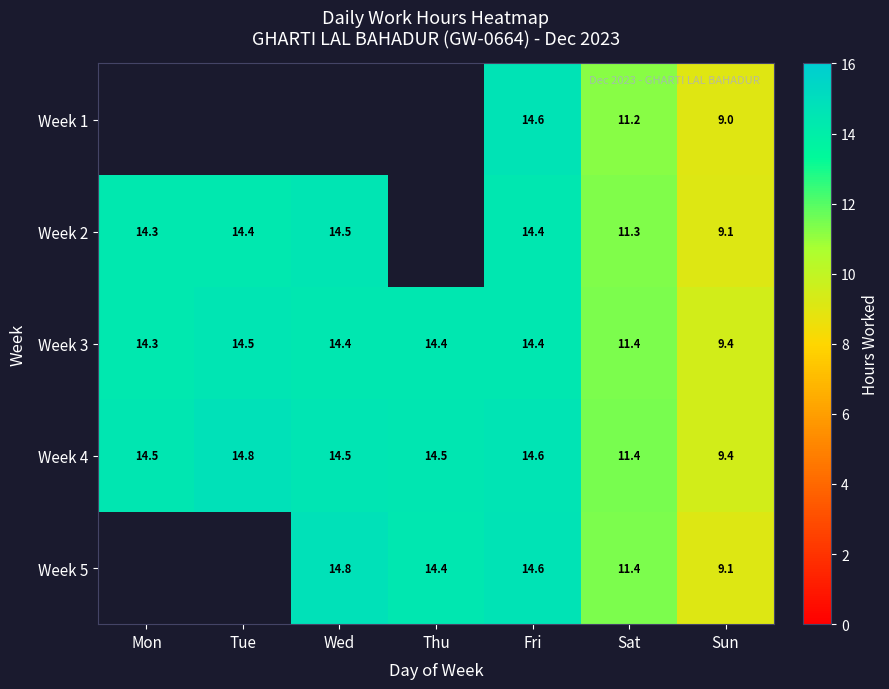

Which category has the highest value across all series?

Wed